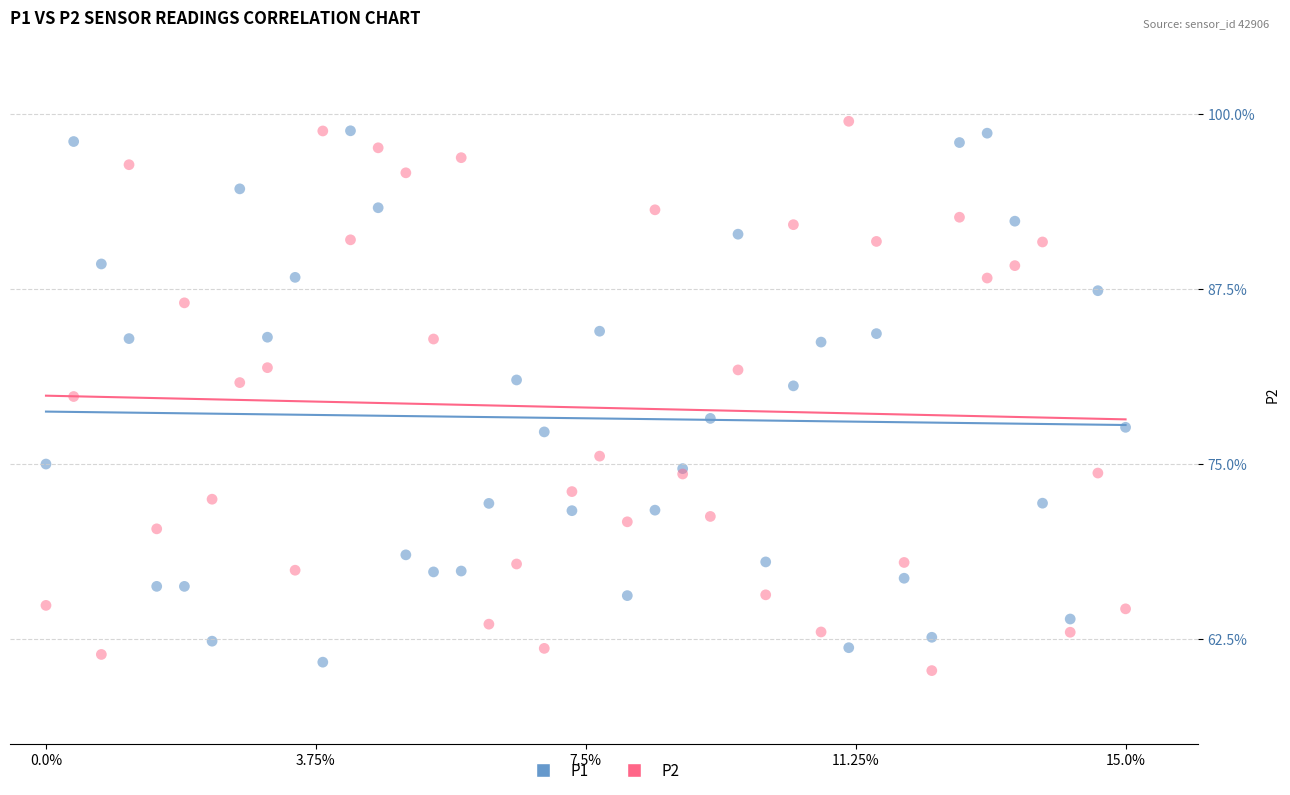

What is the X range (max minus min) for the scatter plot?

15.0